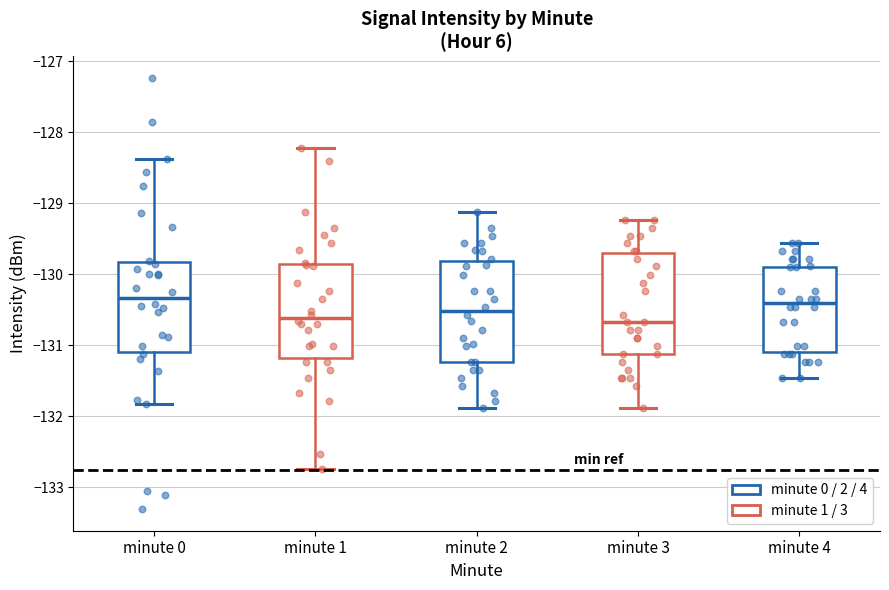

Reading left to right, read every box against the y-axis: the position of its median line, the range the box covers, and the ends of its whiskers. The values are not printed on the chart, so give them approximately, as read against the axis.

minute 0: median -130.3, box -131.1 to -129.8, whiskers -131.8 to -128.4
minute 1: median -130.6, box -131.2 to -129.9, whiskers -132.7 to -128.2
minute 2: median -130.5, box -131.2 to -129.8, whiskers -131.9 to -129.1
minute 3: median -130.7, box -131.1 to -129.7, whiskers -131.9 to -129.2
minute 4: median -130.4, box -131.1 to -129.9, whiskers -131.5 to -129.6